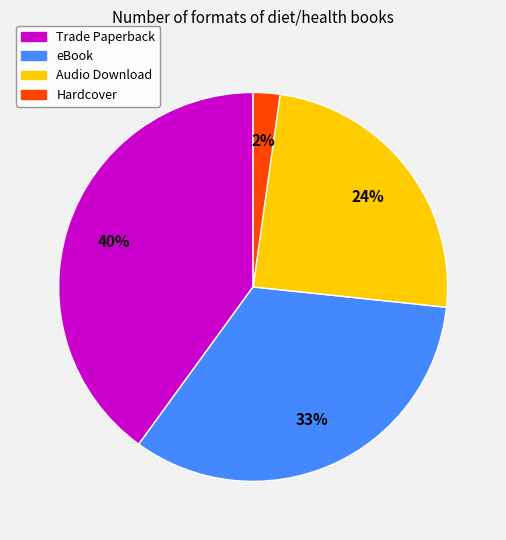

Is Audio Download the majority of the pie?

No